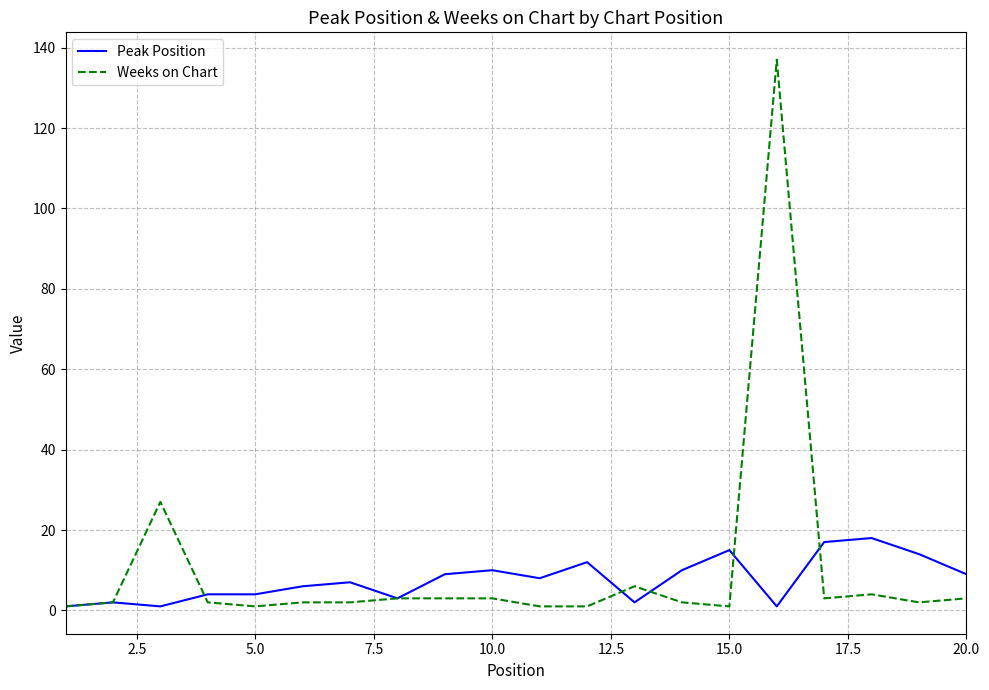

Which series has the widest spread of values?

Weeks on Chart